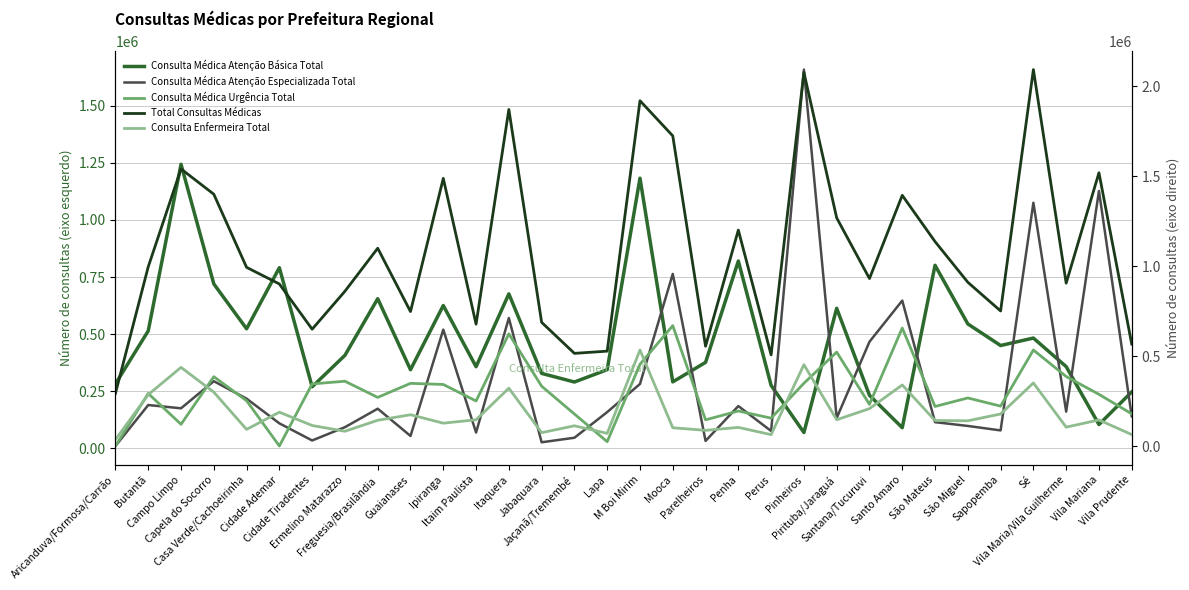

What is the difference between the highest and lowest values at Vila Mariana?

1414297